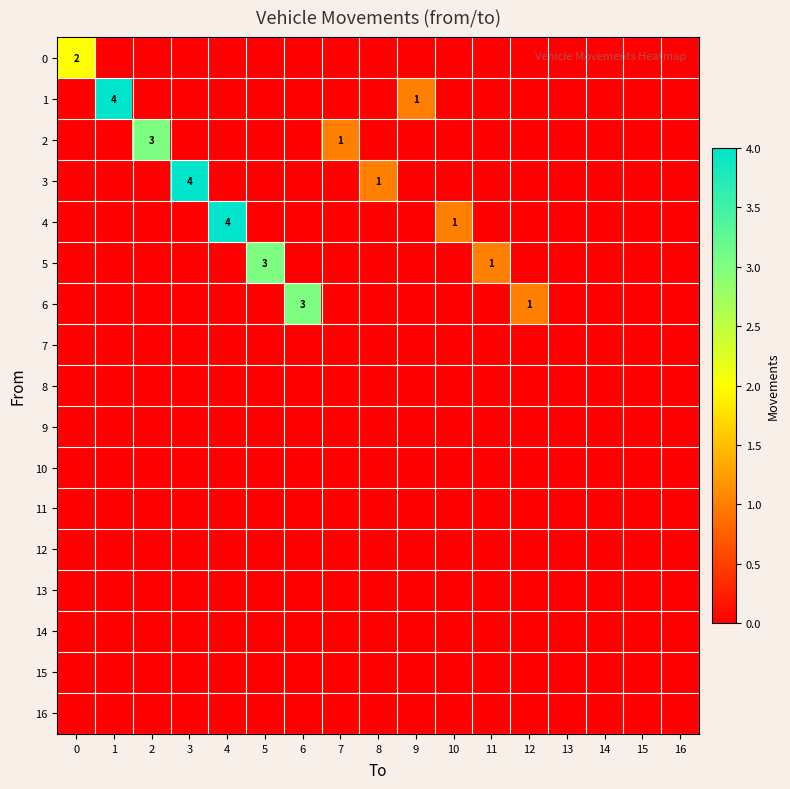

What is the difference between the highest and lowest values at 10?

1